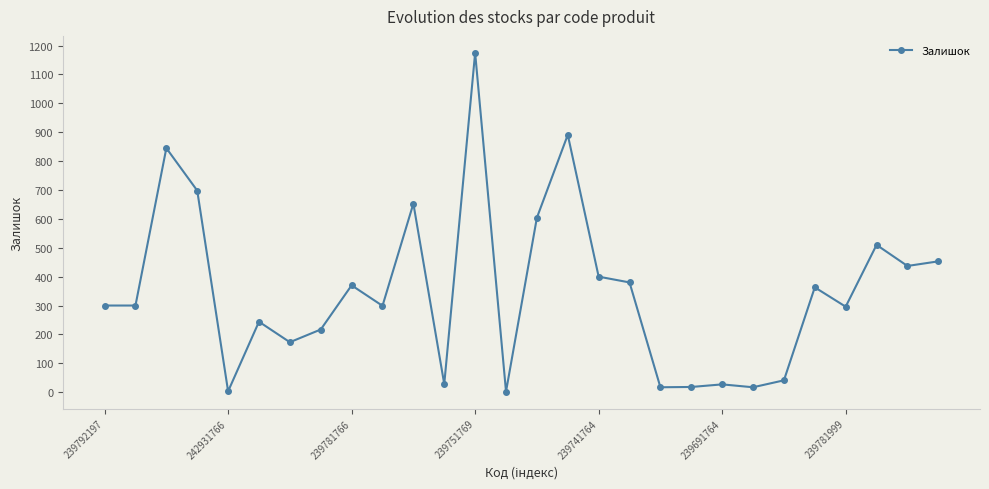

What is the maximum value shown in the chart?

1175